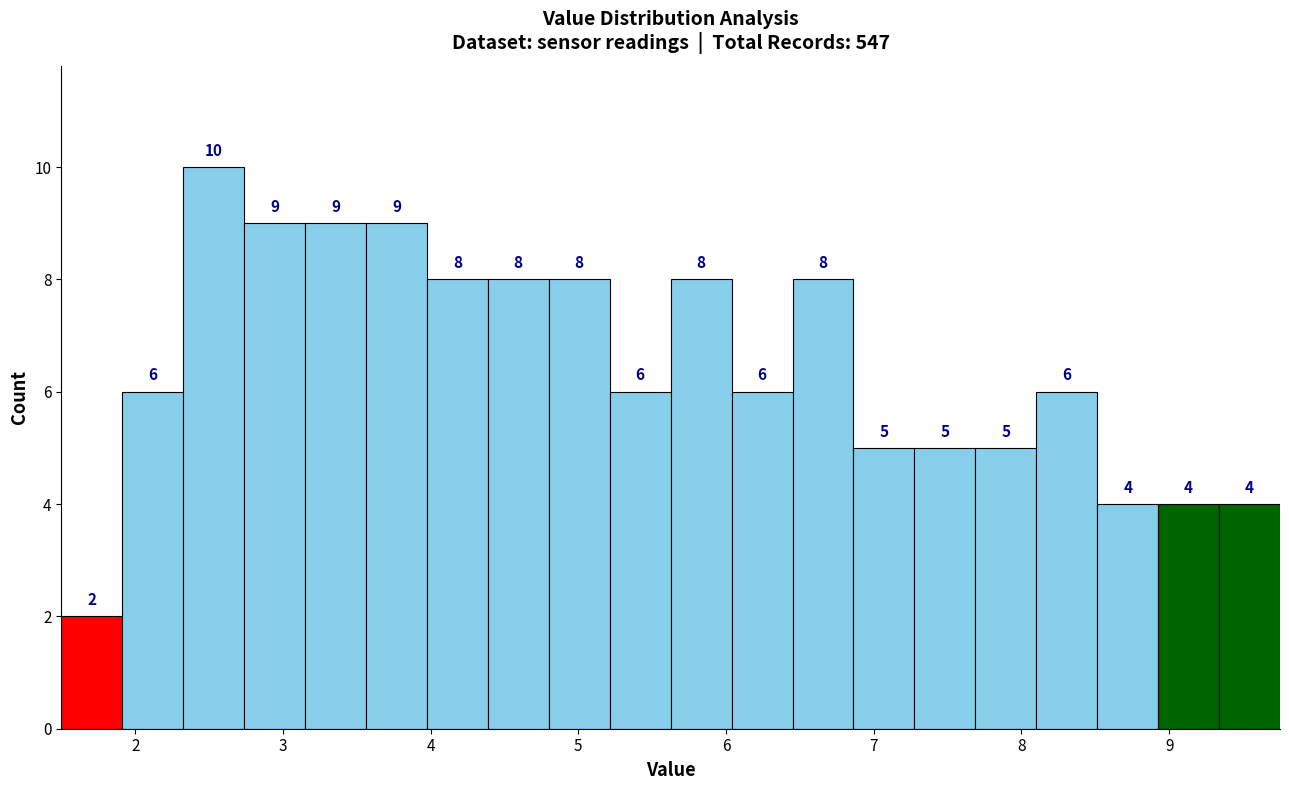

How tall is the bar that spans 7.3 to 7.7 on the x-axis? The bar edges are not printed on the chart, so give them approximately, as read against the axis.

5